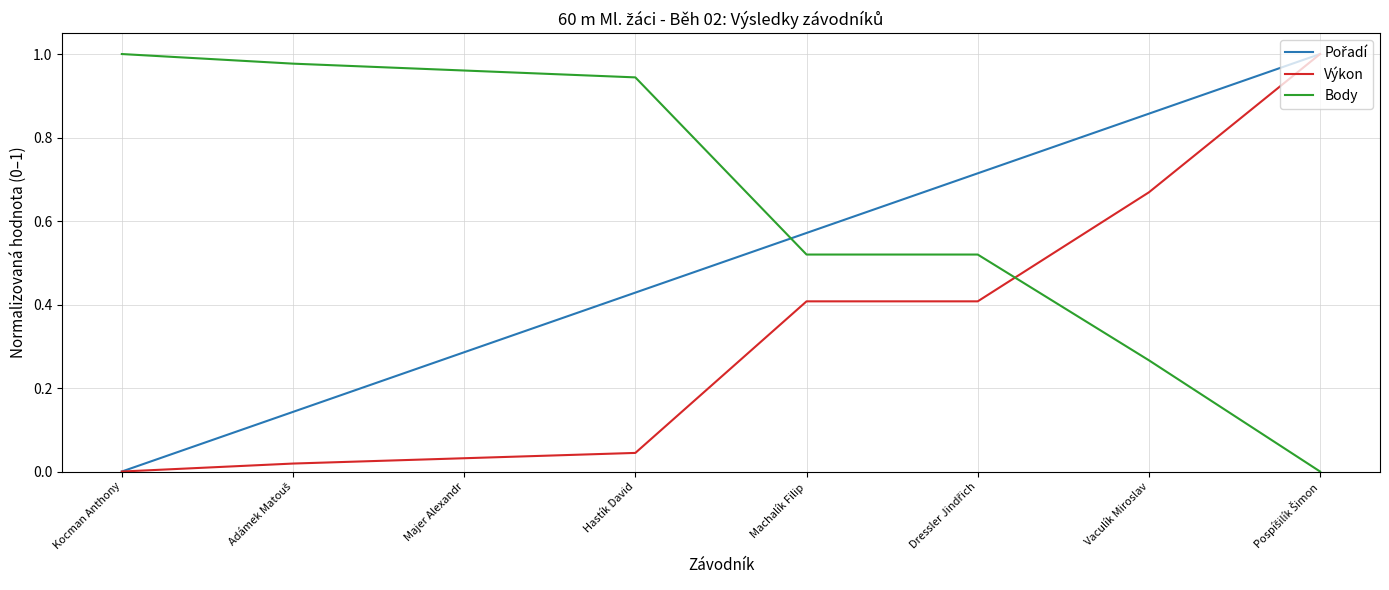

True or false: Výkon has a value of 0.0 at Majer Alexandr.

True